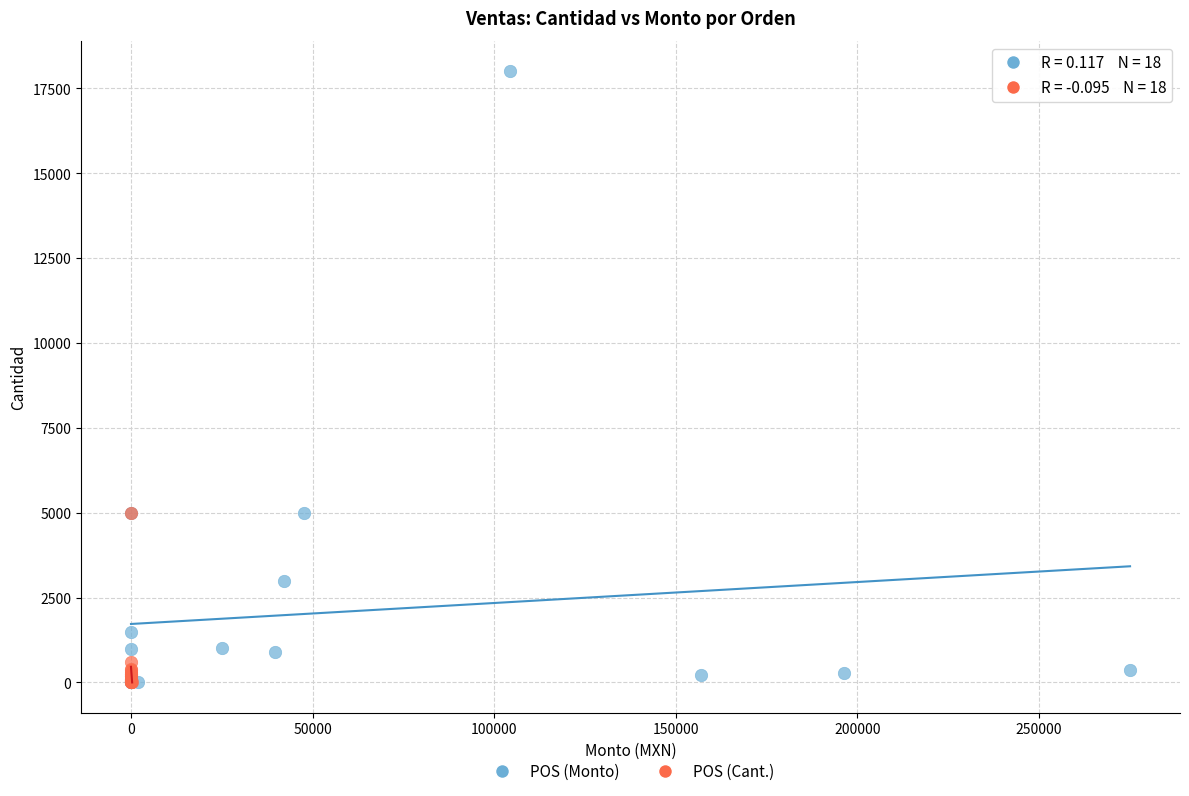

Which series contains the highest Y value?

POS (Monto)